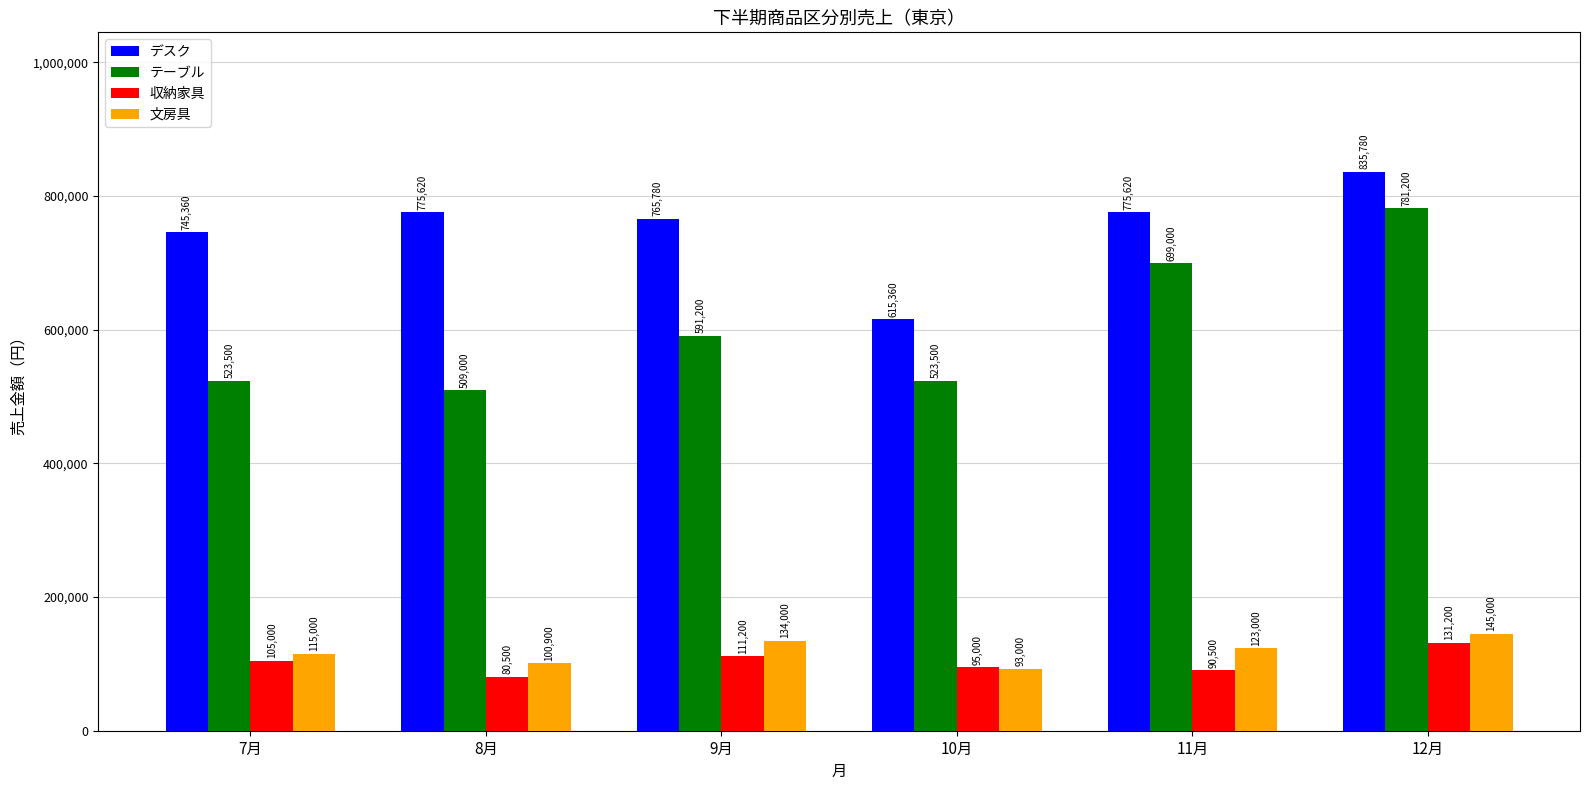

At which label is デスク closest to 725570?

7月